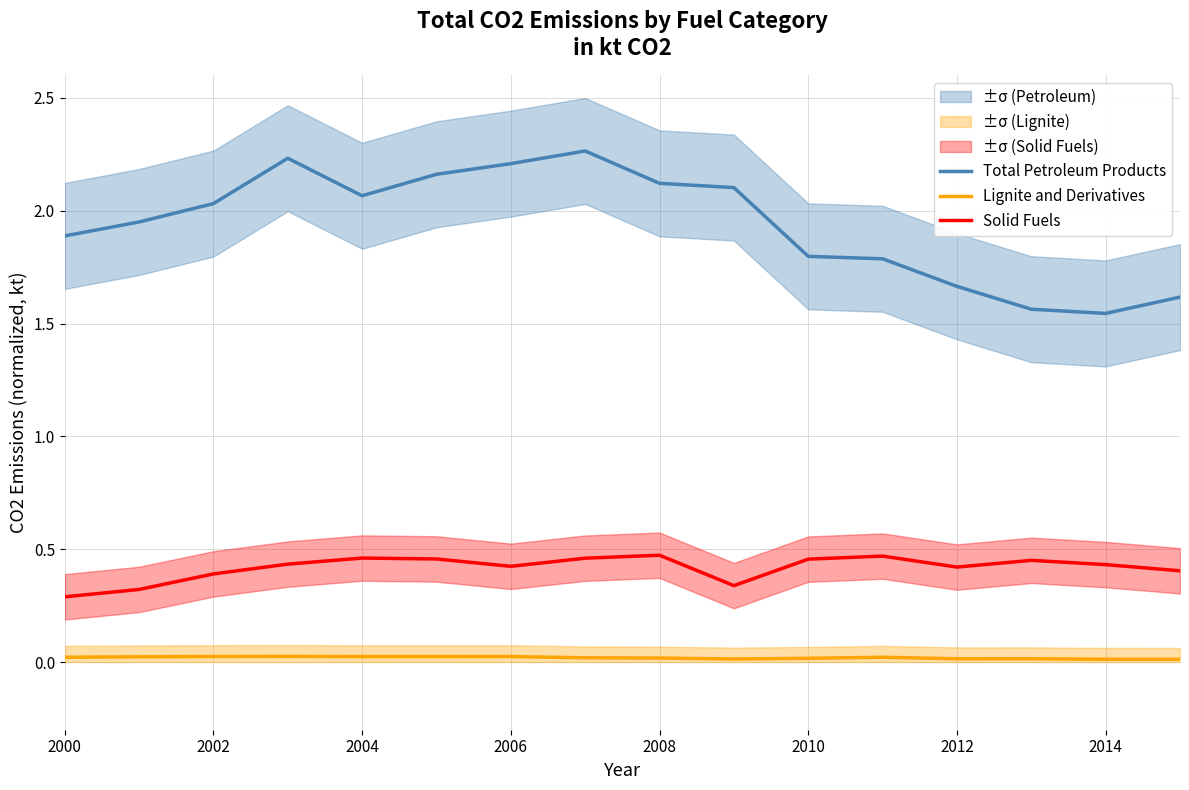

True or false: Total Petroleum Products and Lignite and Derivatives intersect in this chart.

False